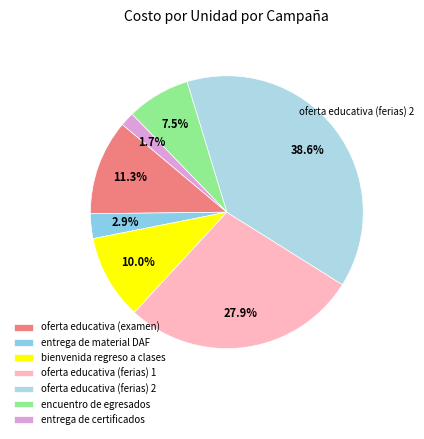

How much of the chart is everything except encuentro de egresados?

92.5%